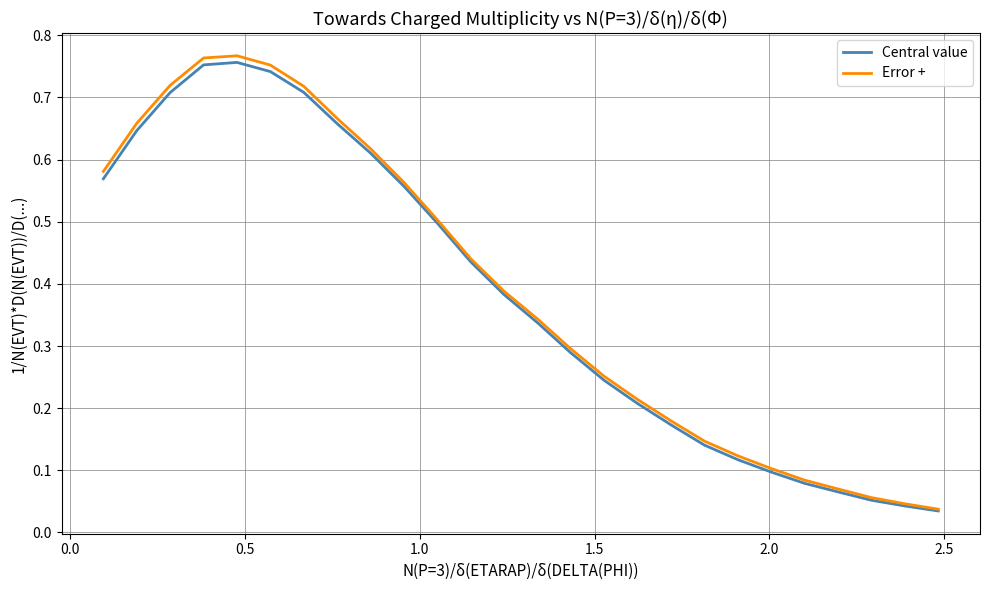

Which series has the largest range (max minus min)?

Error +